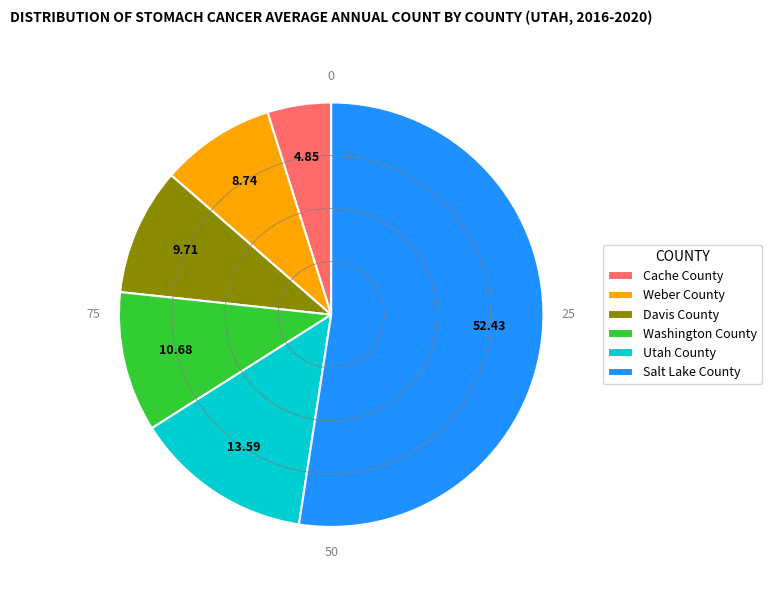

Rank the categories by value from highest to lowest.

Salt Lake County, Utah County, Washington County, Davis County, Weber County, Cache County